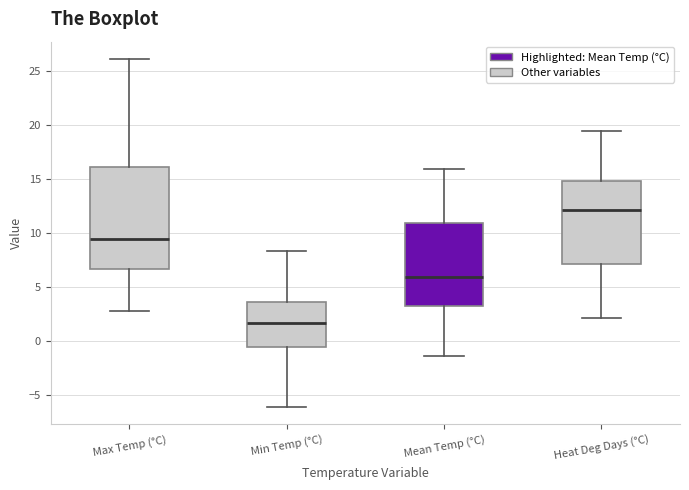

Reading left to right, transcribe this box plot: for each box, give where its median line is, the range the box spans, and where its two whiskers end, as read against the y-axis. The values are not printed on the chart, so give them approximately, as read against the axis.

Max Temp (°C): median 9.5, box 6.5 to 16.0, whiskers 3.0 to 26.0
Min Temp (°C): median 1.5, box -0.5 to 3.5, whiskers -6.0 to 8.5
Mean Temp (°C): median 6.0, box 3.0 to 11.0, whiskers -1.5 to 16.0
Heat Deg Days (°C): median 12.0, box 7.0 to 15.0, whiskers 2.0 to 19.5